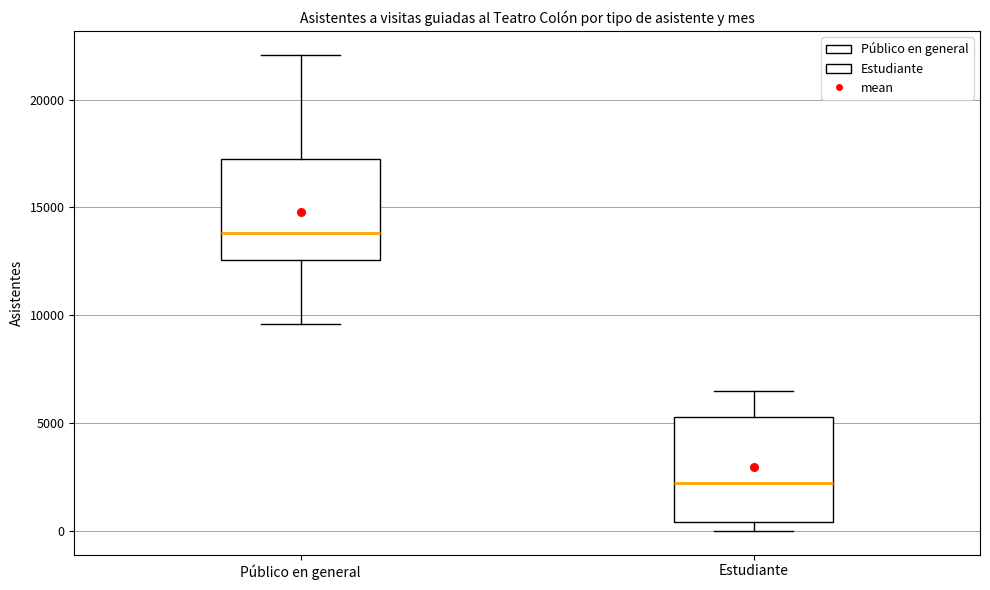

Where is the upper edge of the box for Estudiante on the y-axis? The values are not printed on the chart, so give them approximately, as read against the axis.

5500